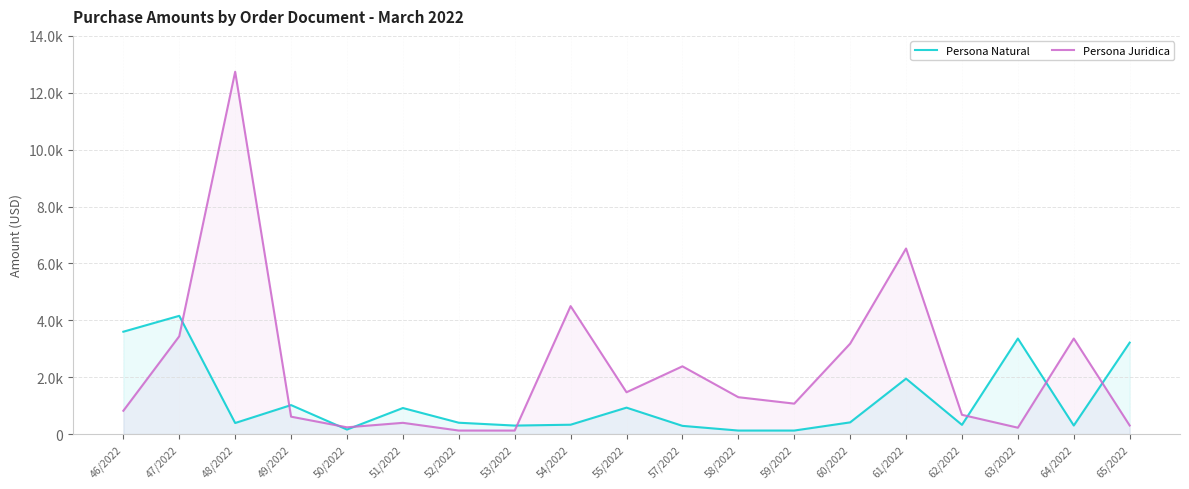

Which series has the largest total across all categories?

Persona Juridica